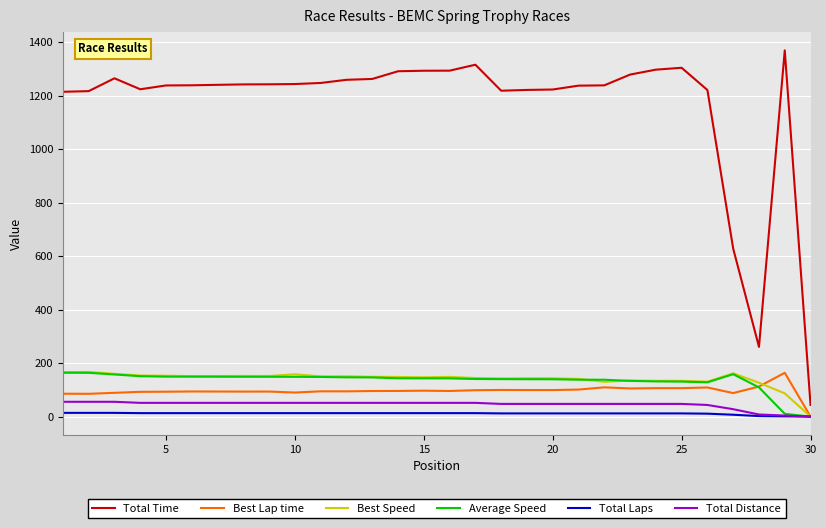

Which series has the widest spread of values?

Total Time